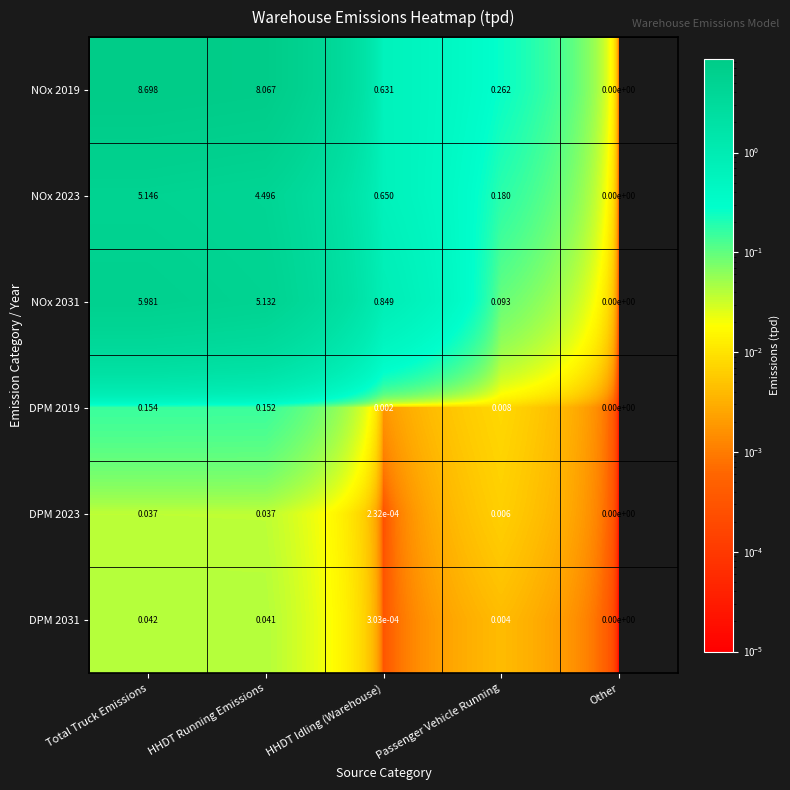

Is the value of NOx 2023 at Total Truck Emissions greater than the value of DPM 2031 at Total Truck Emissions?

Yes